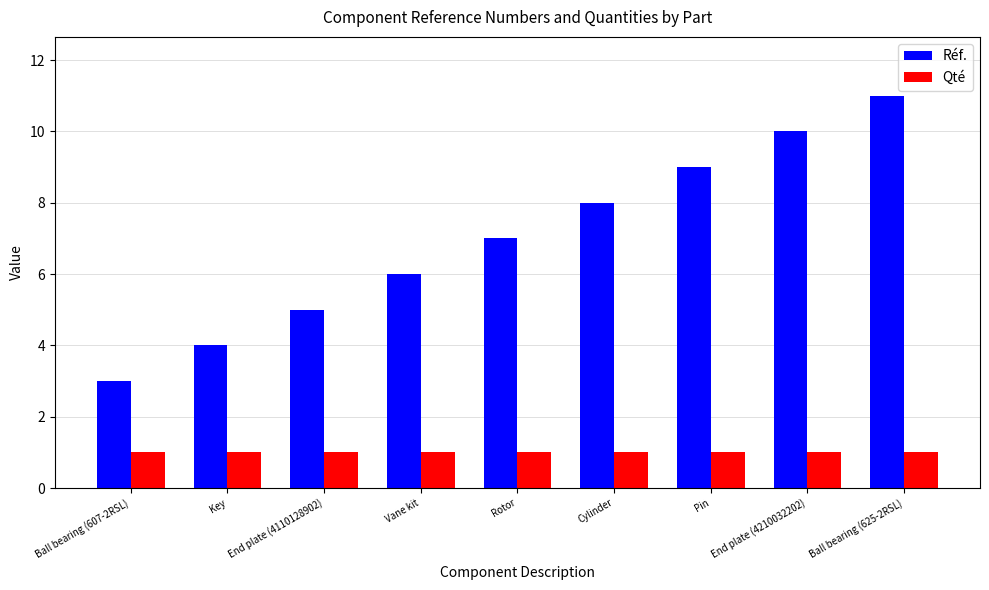

Which series has the largest range (max minus min)?

Réf.